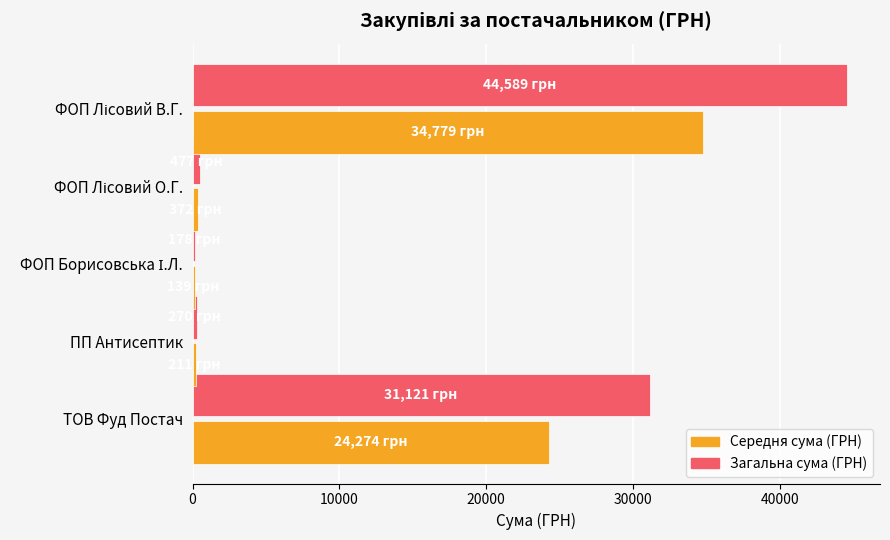

What are all the series names shown in the legend?

Середня сума (ГРН), Загальна сума (ГРН)